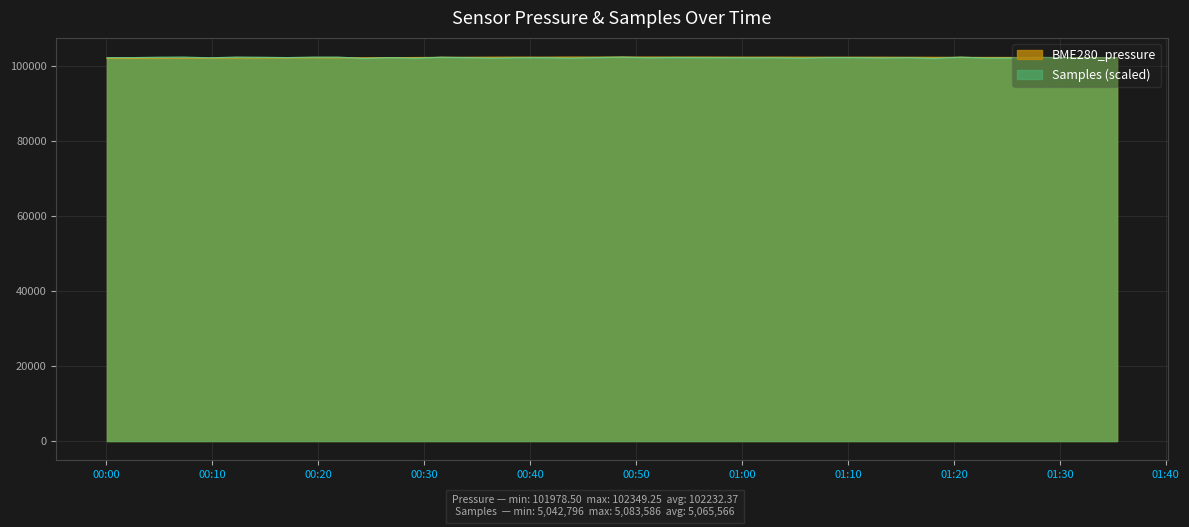

Which series has the widest spread of values?

BME280_pressure